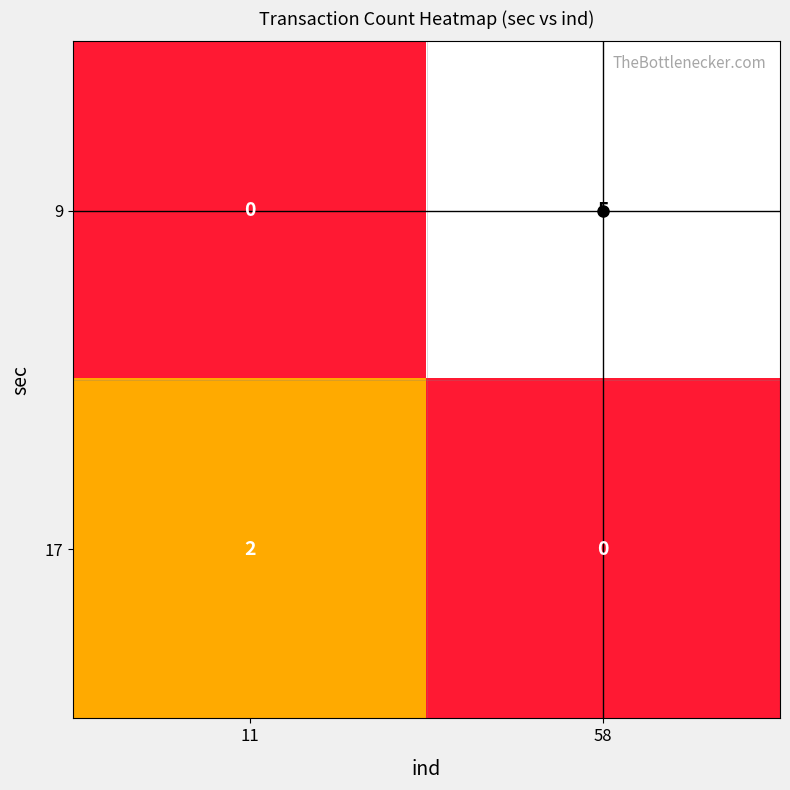

How many data points does each series have?

2